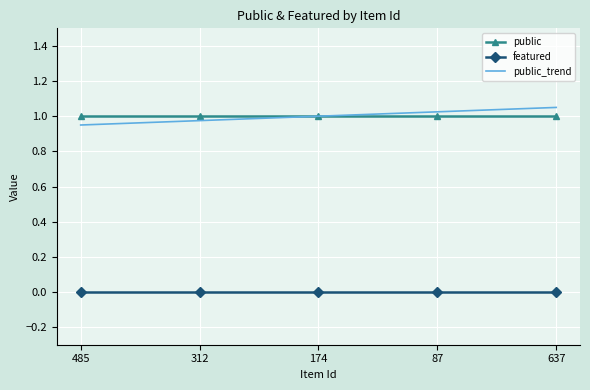

What is the sum of the public_trend values at 174 and 312?

2.0